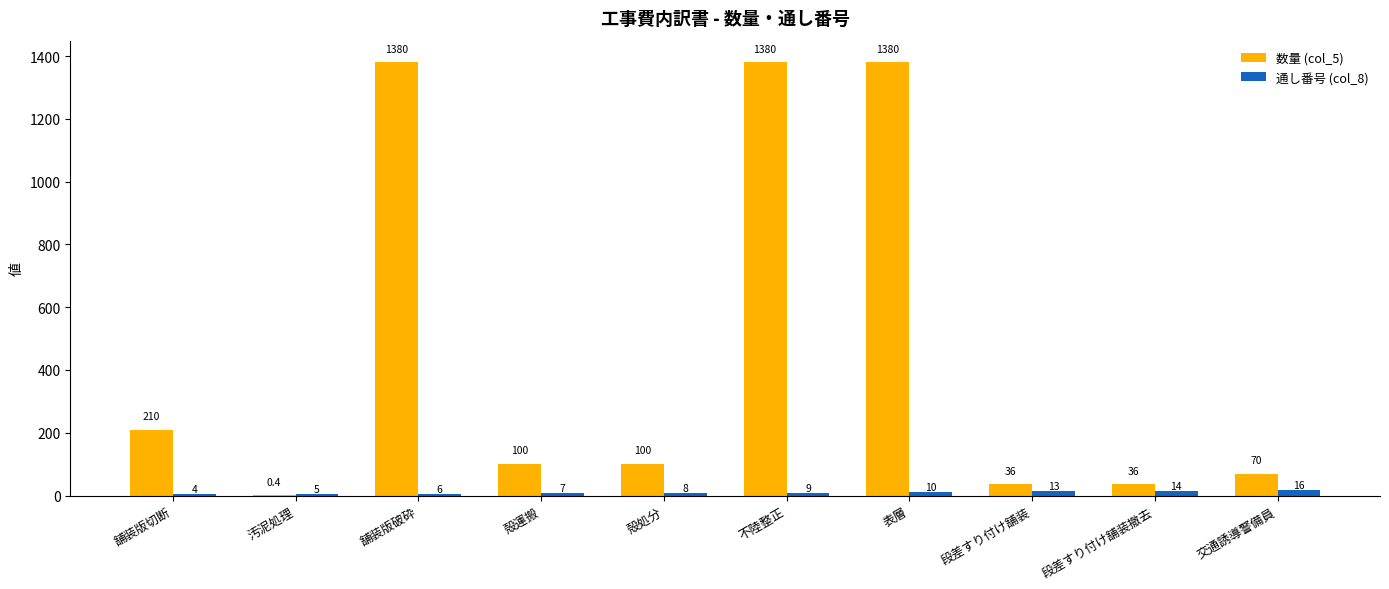

Which series changed the most between 殻処分 and 交通誘導警備員?

数量 (col_5)